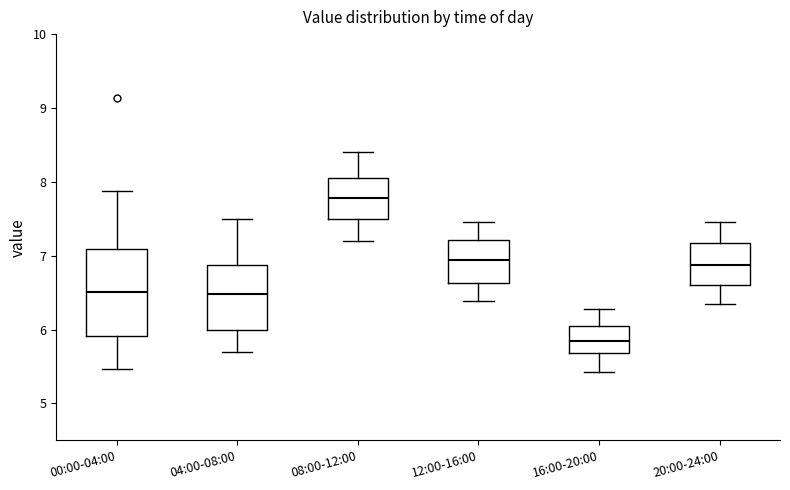

Which box is the tallest, from its lower edge to its upper edge?

00:00-04:00